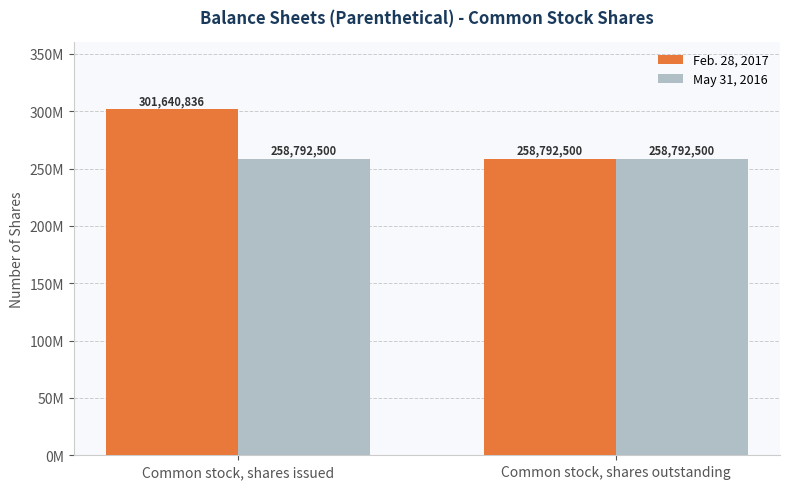

What are all the series names shown in the legend?

Feb. 28, 2017, May 31, 2016